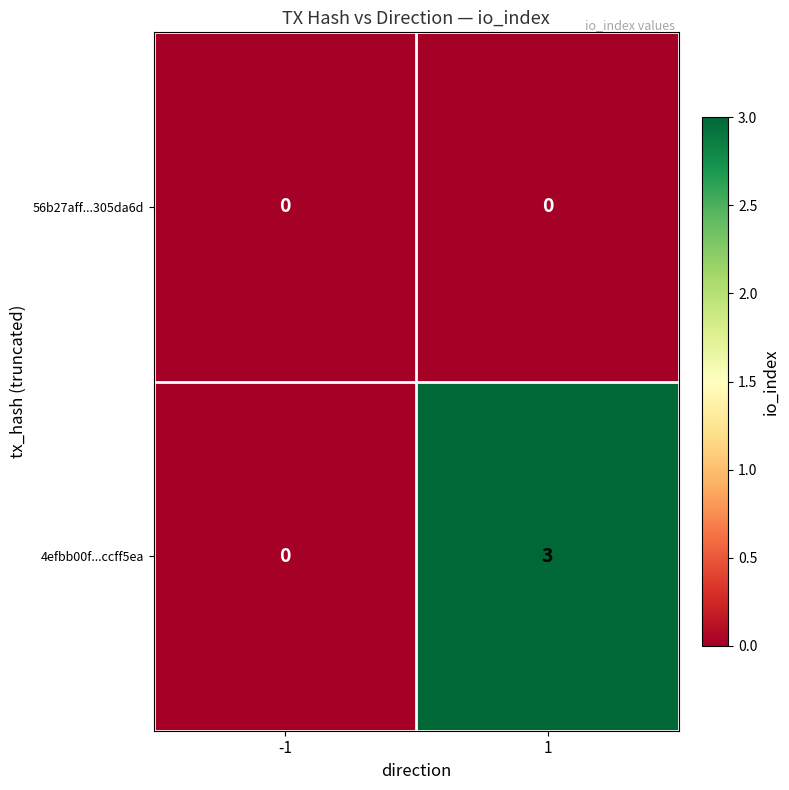

How many distinct data groups are displayed?

2